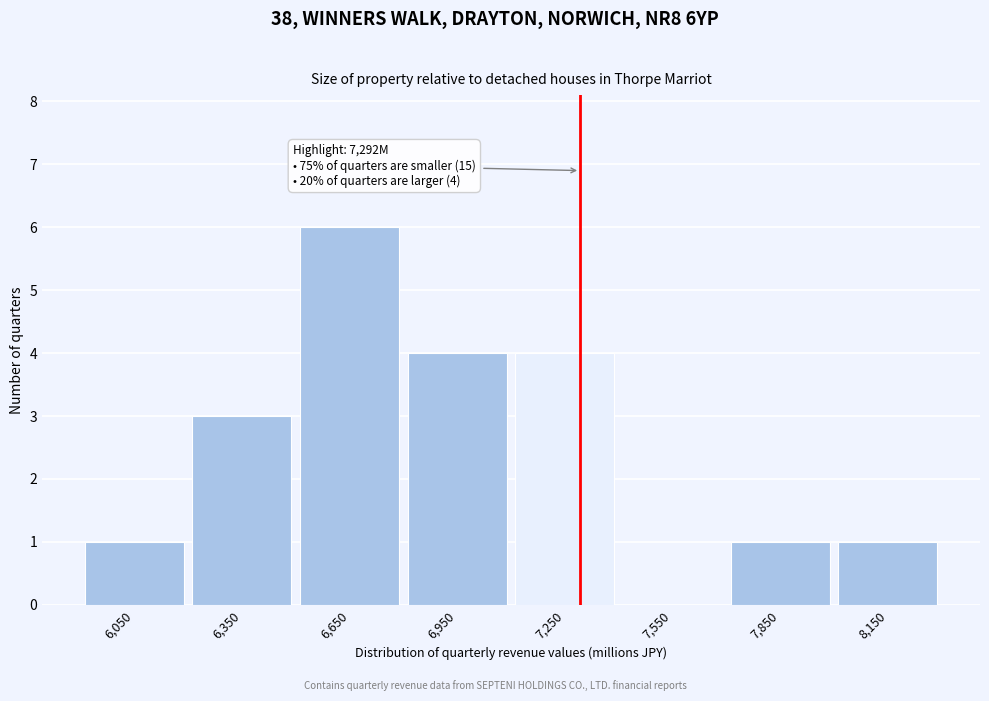

Which range on the x-axis has the tallest bar?

6500 to 6800